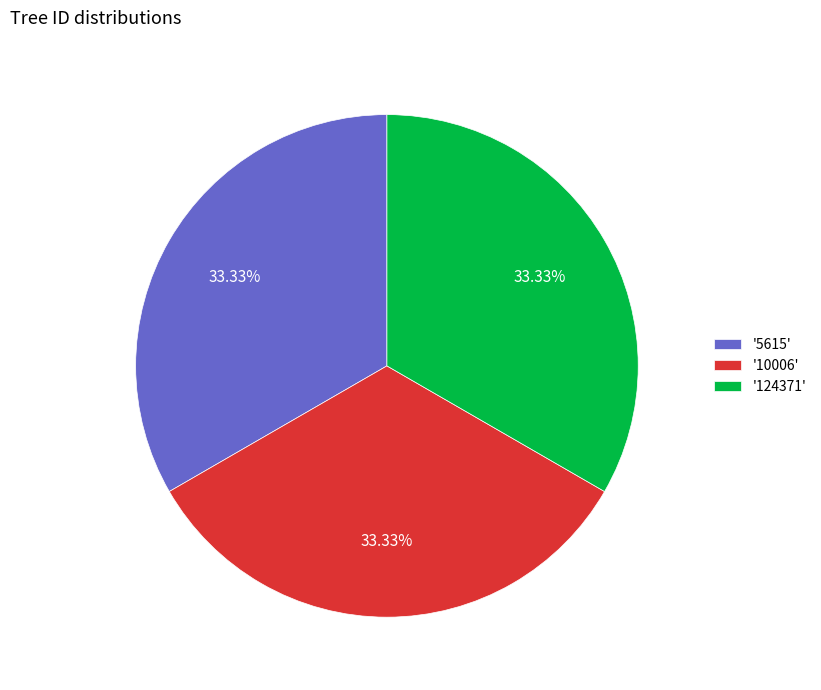

Do '10006' and '5615' together represent more than half of the pie?

Yes